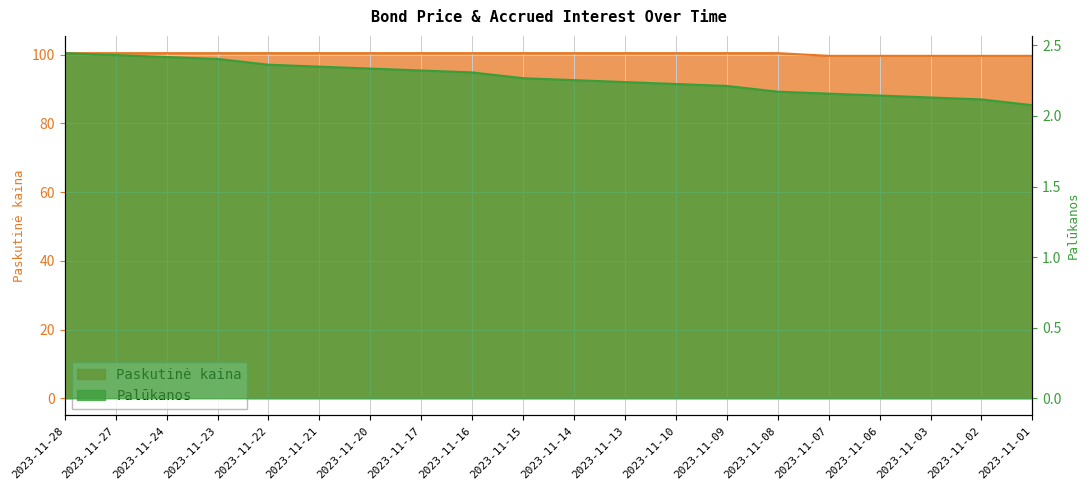

True or false: Palūkanos and Paskutinė kaina intersect in this chart.

False